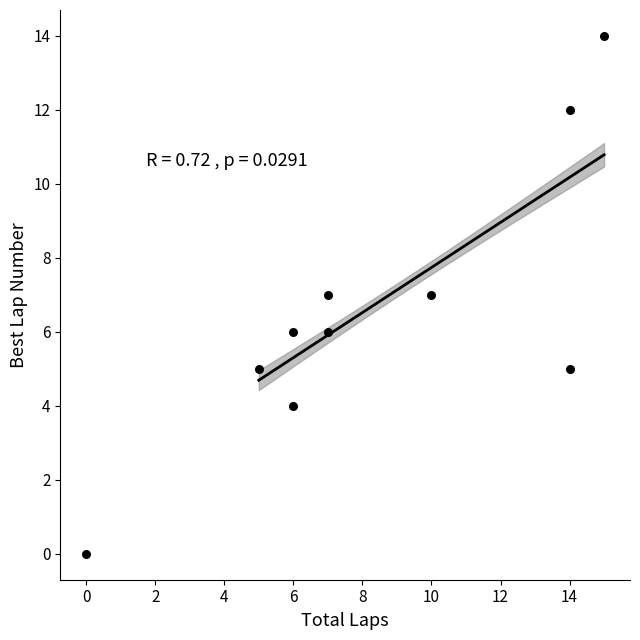

What is the average X value?

8